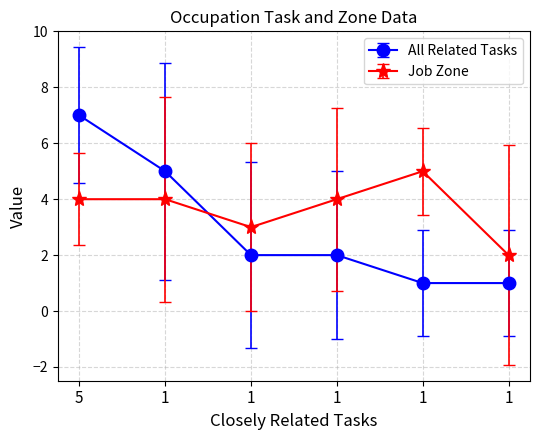

How many distinct data groups are displayed?

2